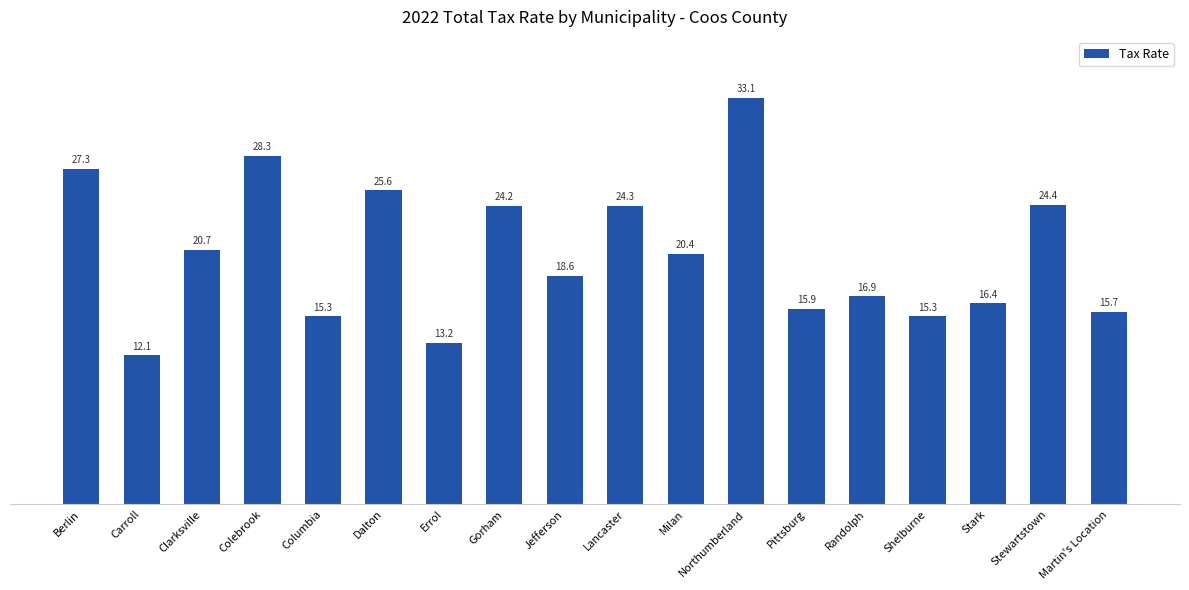

Read the value at Carroll.

12.1